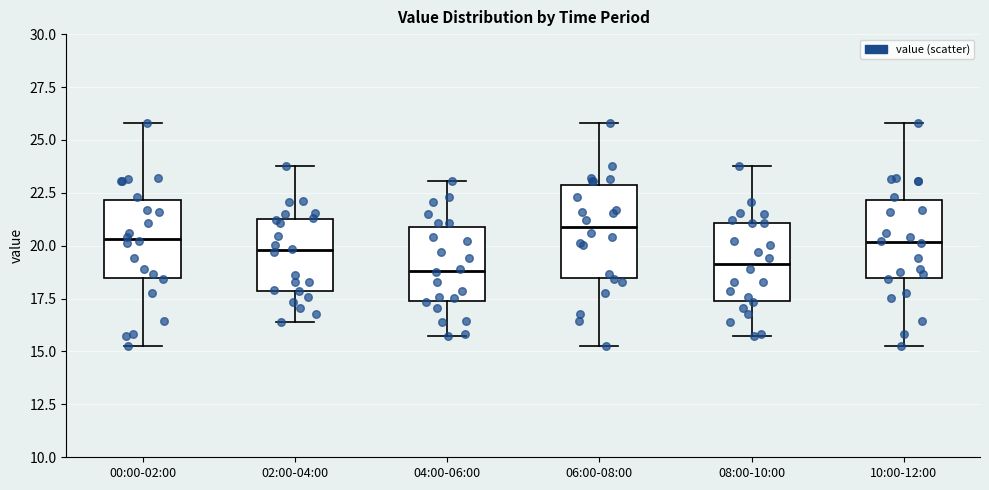

Reading left to right, transcribe this box plot: for each box, give where its median line is, the range the box spans, and where its two whiskers end, as read against the y-axis. The values are not printed on the chart, so give them approximately, as read against the axis.

00:00-02:00: median 20.5, box 18.5 to 22.0, whiskers 15.5 to 26.0
02:00-04:00: median 20.0, box 18.0 to 21.5, whiskers 16.5 to 24.0
04:00-06:00: median 19.0, box 17.5 to 21.0, whiskers 15.5 to 23.0
06:00-08:00: median 21.0, box 18.5 to 23.0, whiskers 15.5 to 26.0
08:00-10:00: median 19.0, box 17.5 to 21.0, whiskers 15.5 to 24.0
10:00-12:00: median 20.0, box 18.5 to 22.0, whiskers 15.5 to 26.0